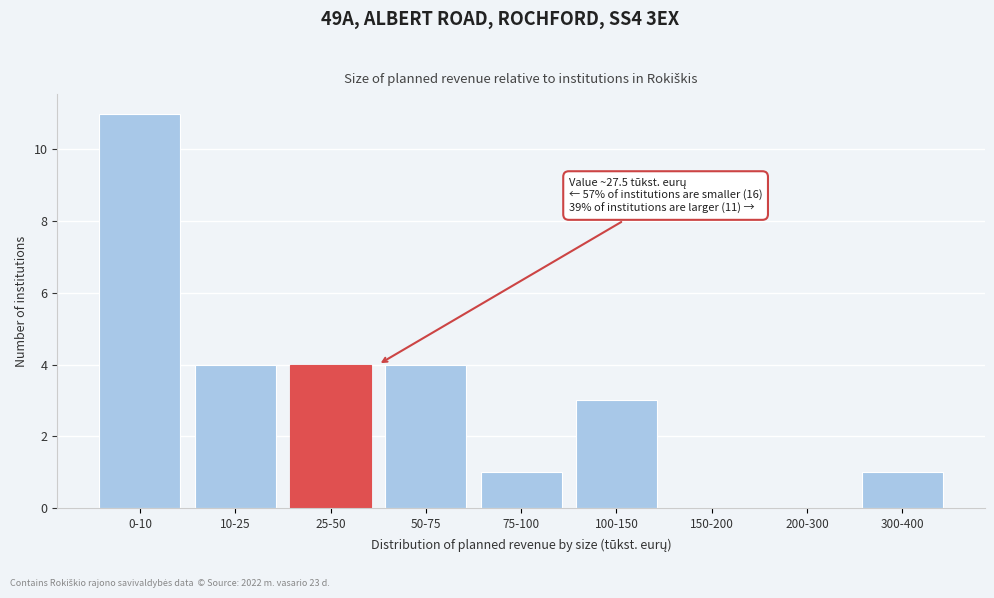

Reading left to right, what are all the values shown in this chart?

0-10=11	10-25=4	25-50=4	50-75=4	75-100=1	100-150=3	150-200=0	200-300=0	300-400=1